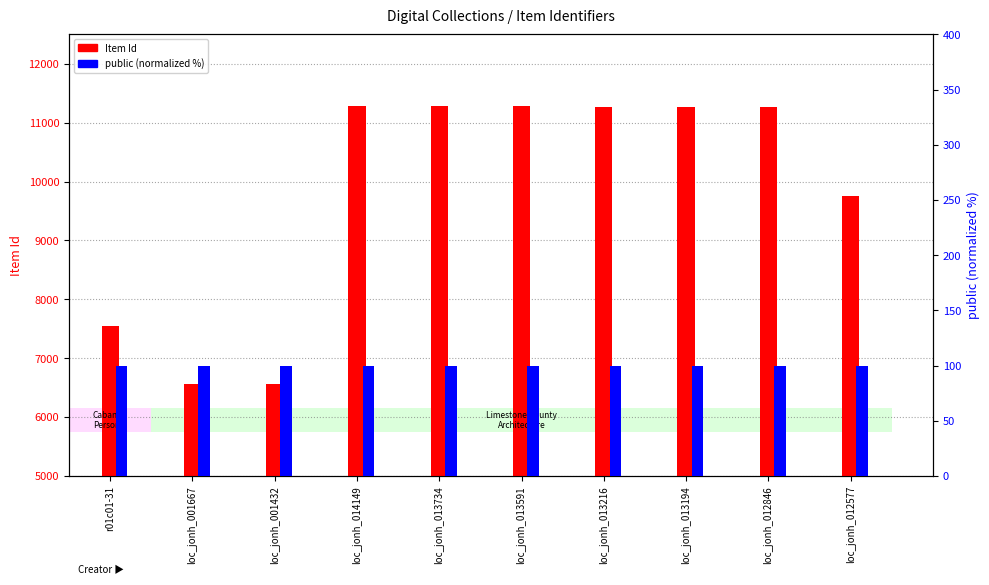

At how many categories does at least one series exceed 3438?

10